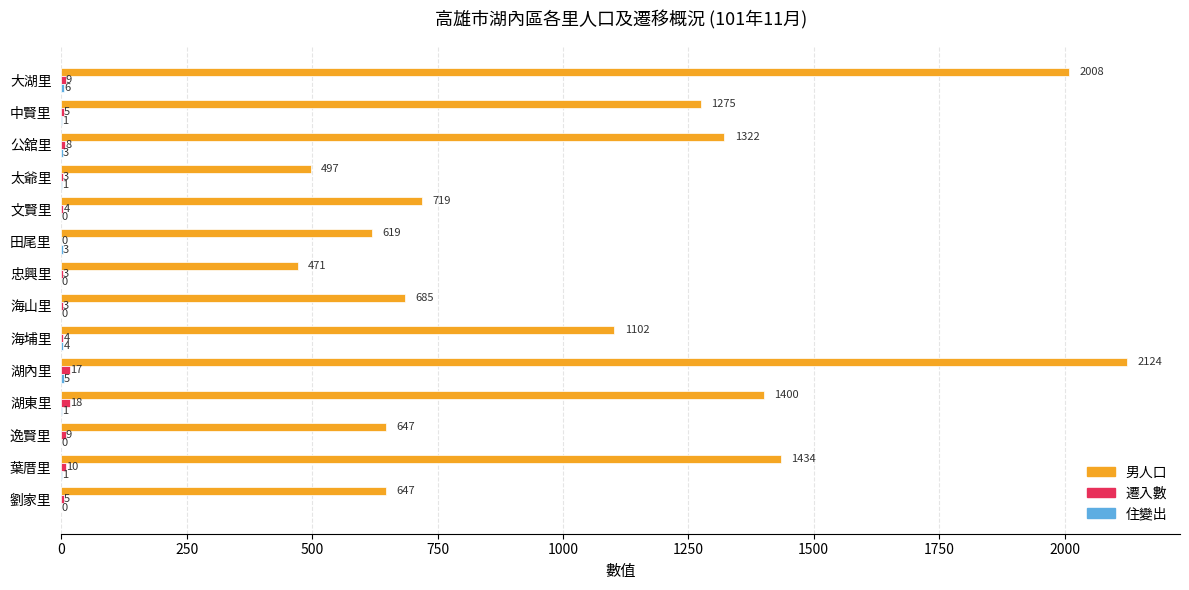

Which series changed the most between 大湖里 and 太爺里?

男人口